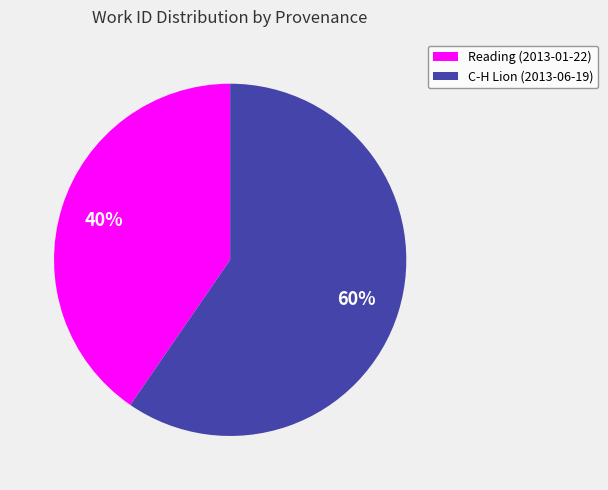

True or false: C-H Lion (2013-06-19) accounts for 60% of the total.

True